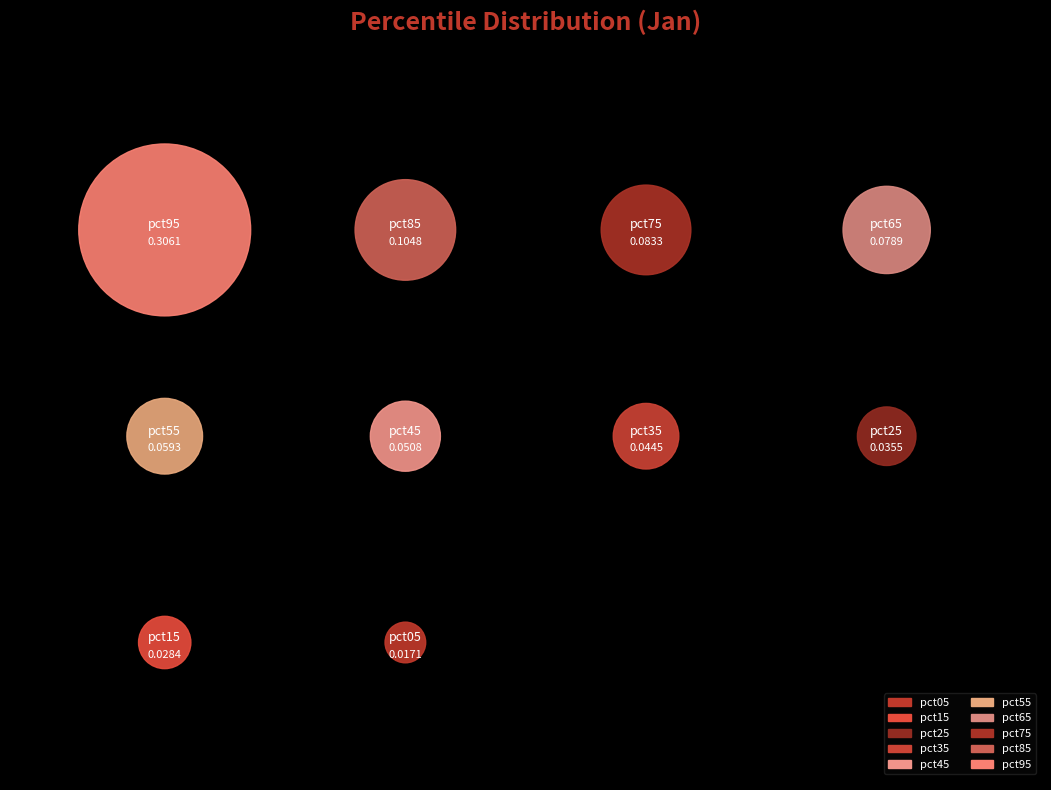

Rank the categories by value from highest to lowest.

pct95, pct85, pct75, pct65, pct55, pct45, pct35, pct25, pct15, pct05